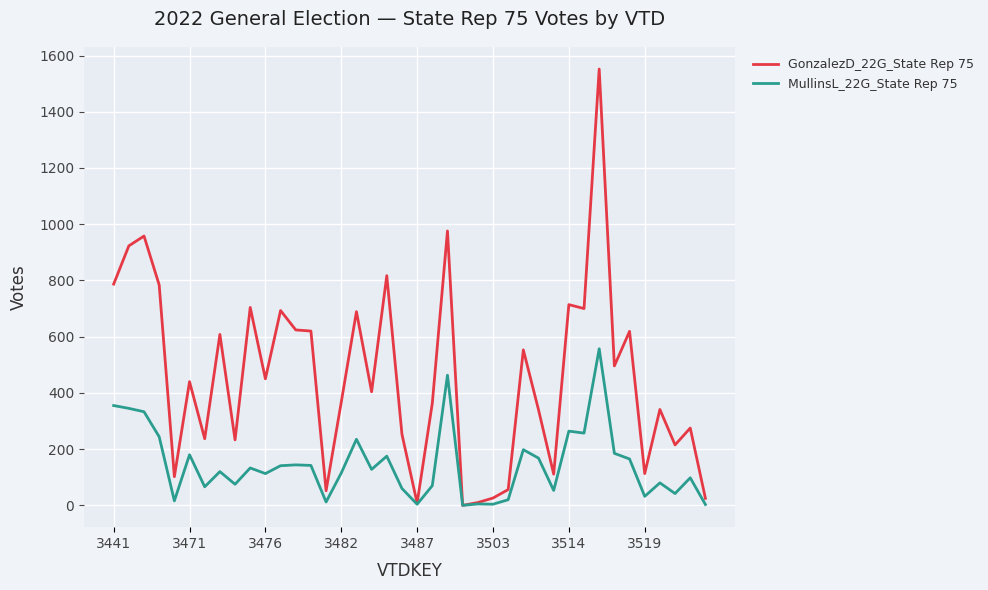

What is the maximum value shown in the chart?

1552